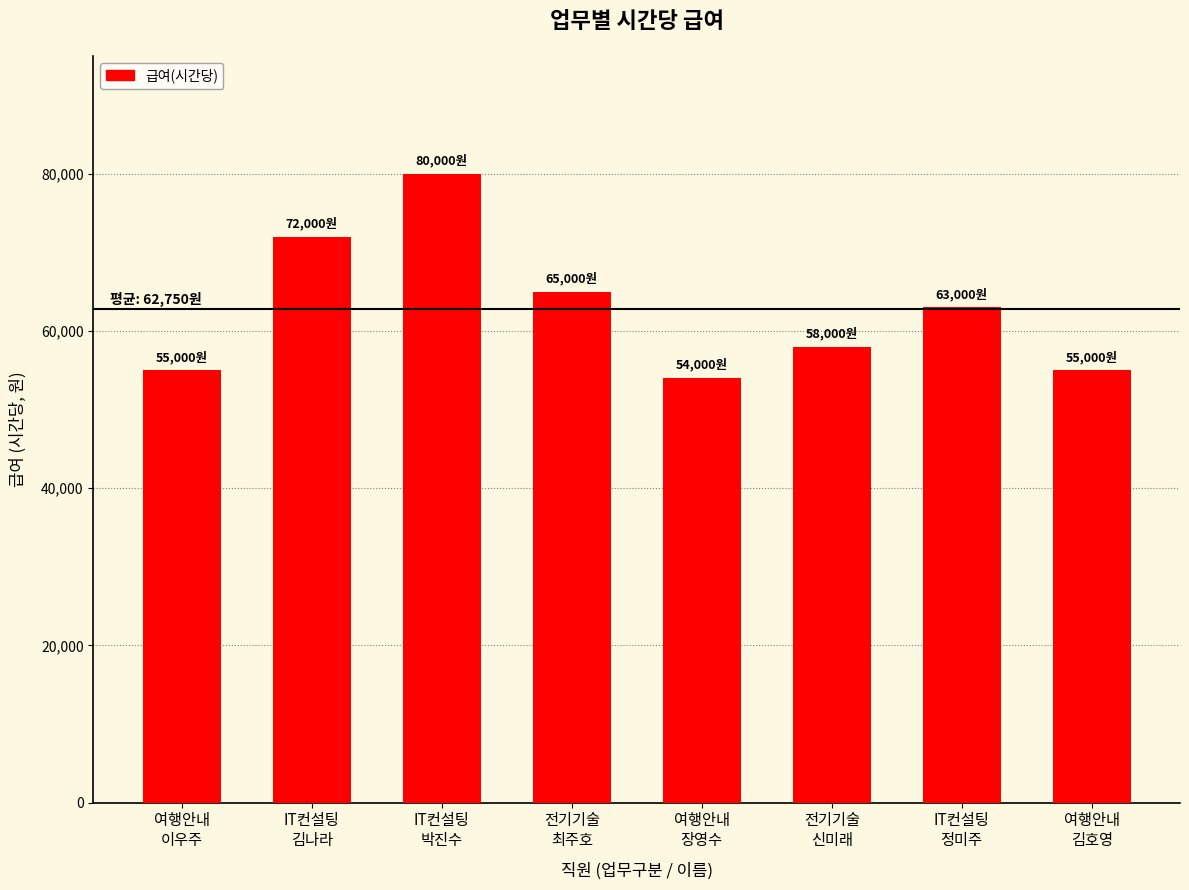

Where is the data nearest to the value 67000?

전기기술
최주호